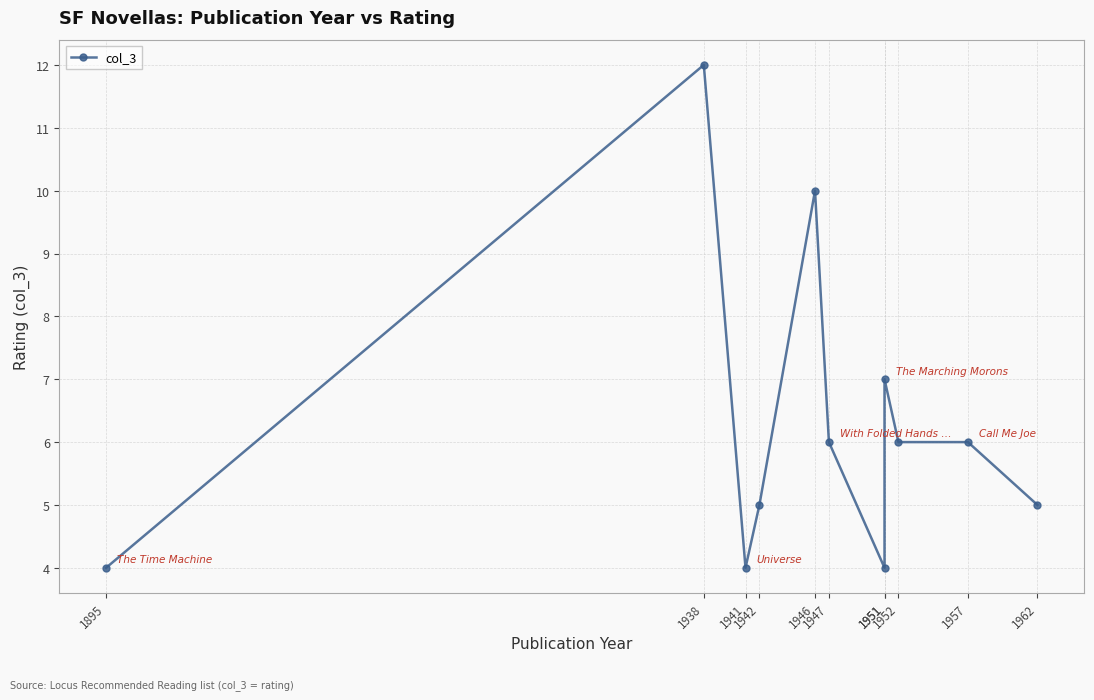

How many categories are shown in the chart?

11